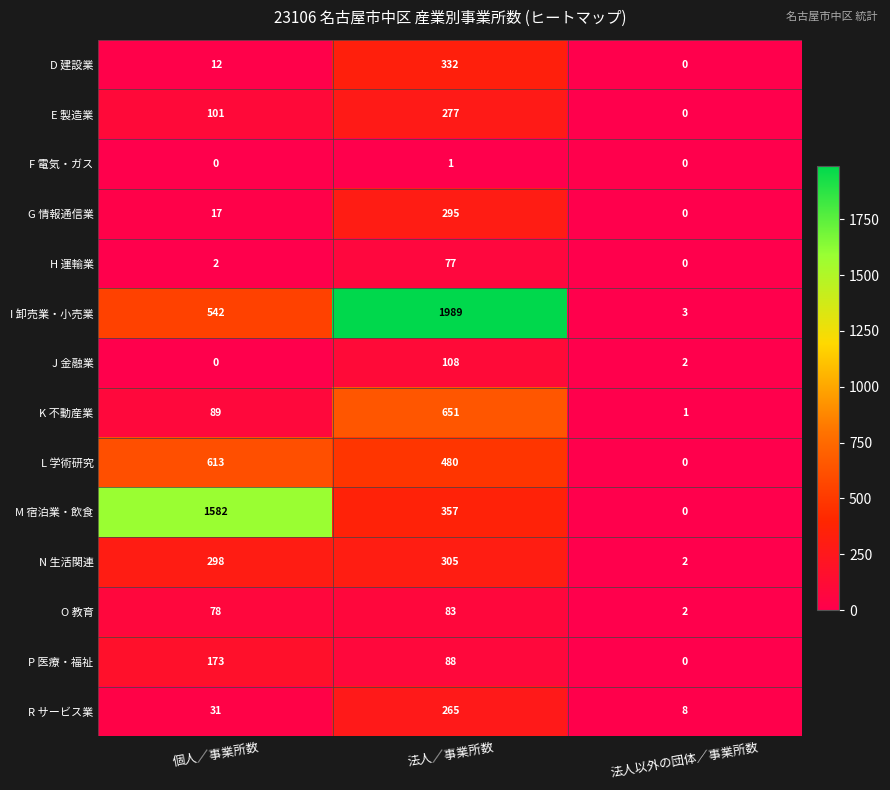

Which category has the highest value in the O 教育 series?

法人／事業所数